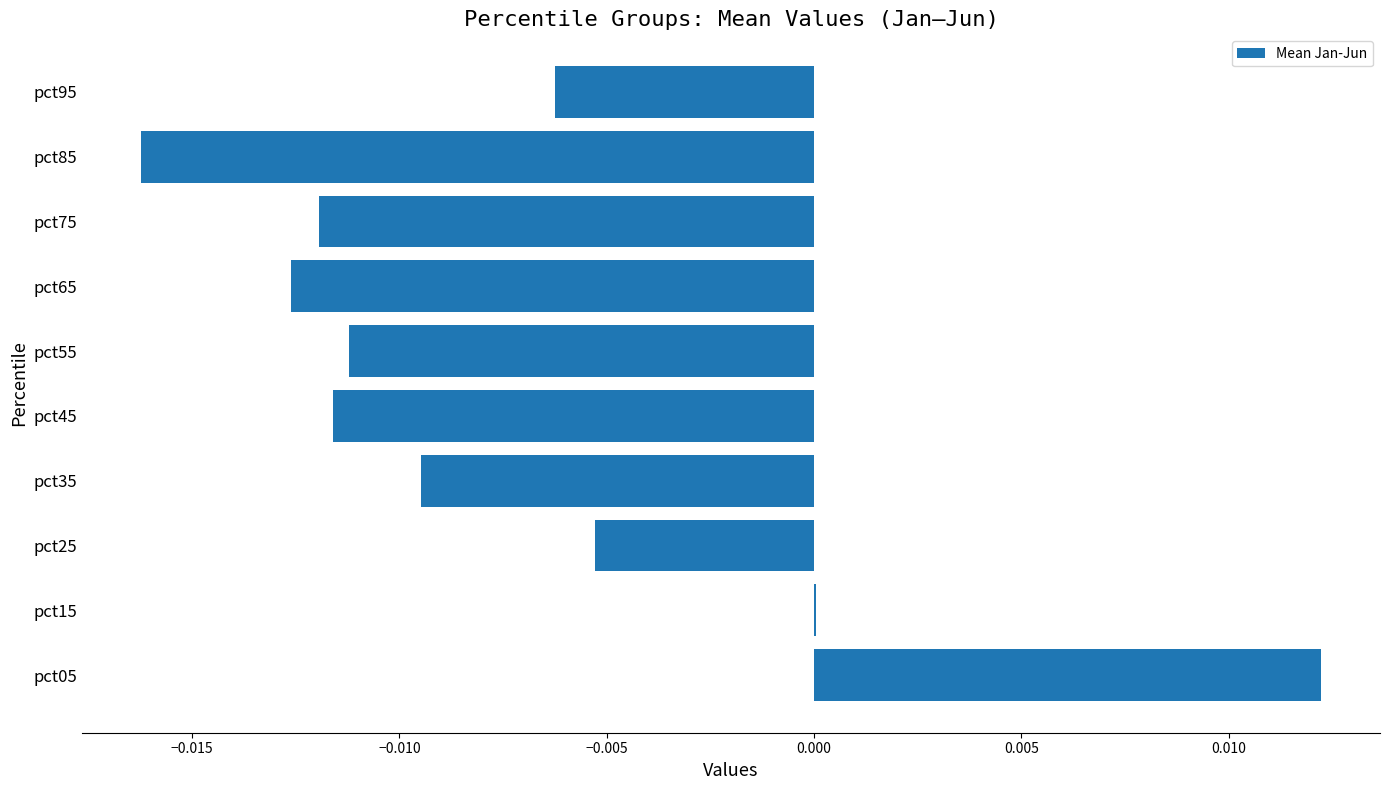

Which category has the highest value across all series?

pct05